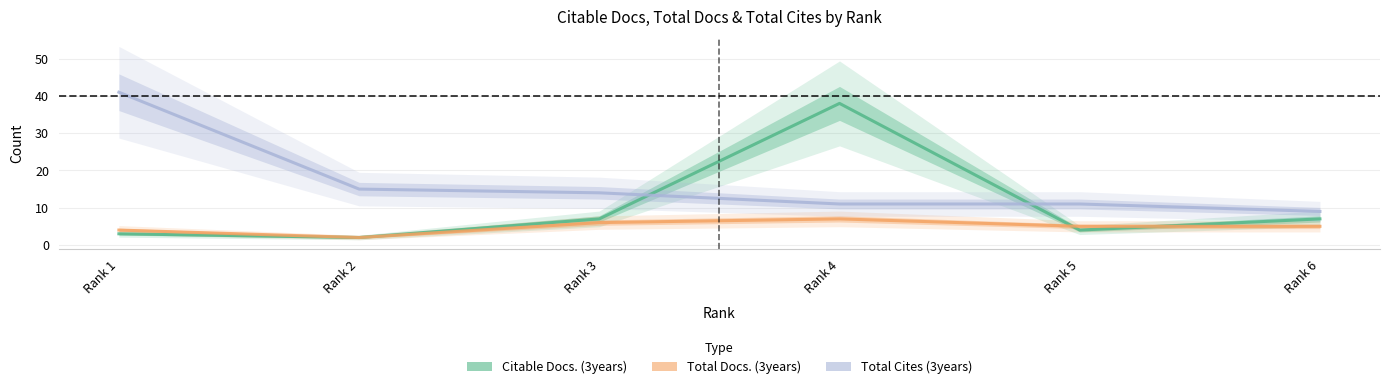

Reading left to right, extract all data points from this chart.

Citable Docs. (3years): Rank 1=3	Rank 2=2	Rank 3=7	Rank 4=38	Rank 5=4	Rank 6=7
Total Docs. (3years): Rank 1=4	Rank 2=2	Rank 3=6	Rank 4=7	Rank 5=5	Rank 6=5
Total Cites (3years): Rank 1=41	Rank 2=15	Rank 3=14	Rank 4=11	Rank 5=11	Rank 6=9